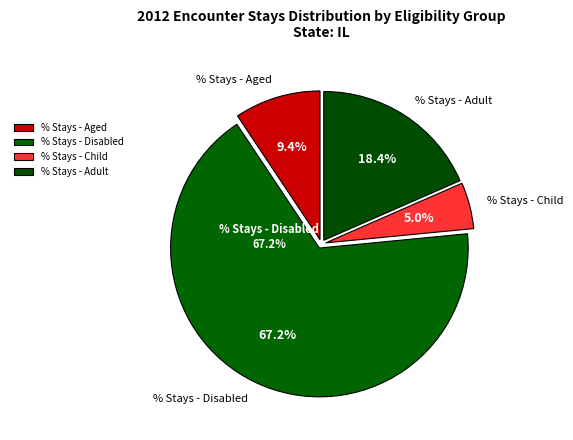

To the nearest percent, what is the average slice percentage?

25%